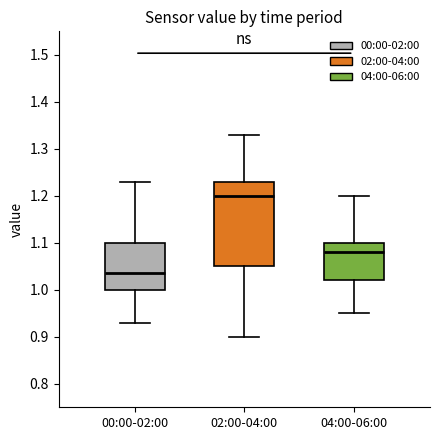

Which box has the lowest median line?

00:00-02:00